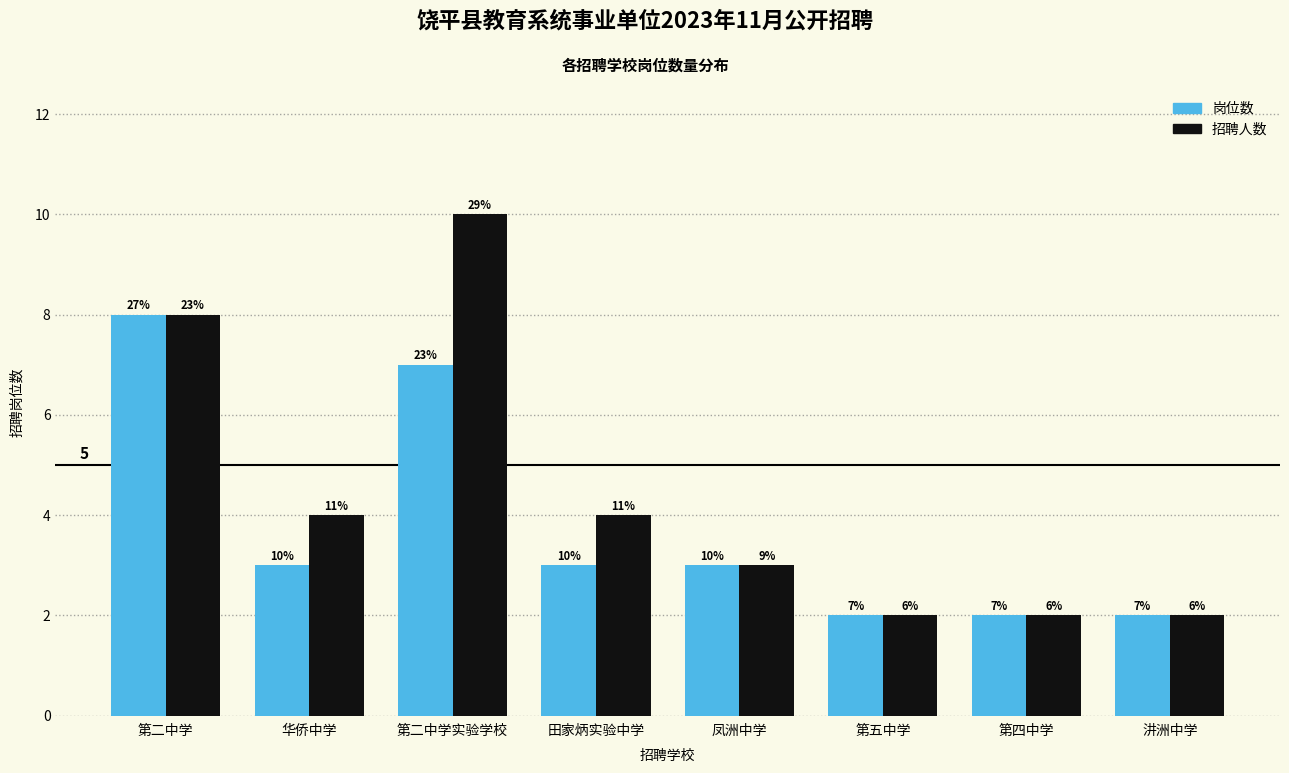

How many groups of bars are there?

8